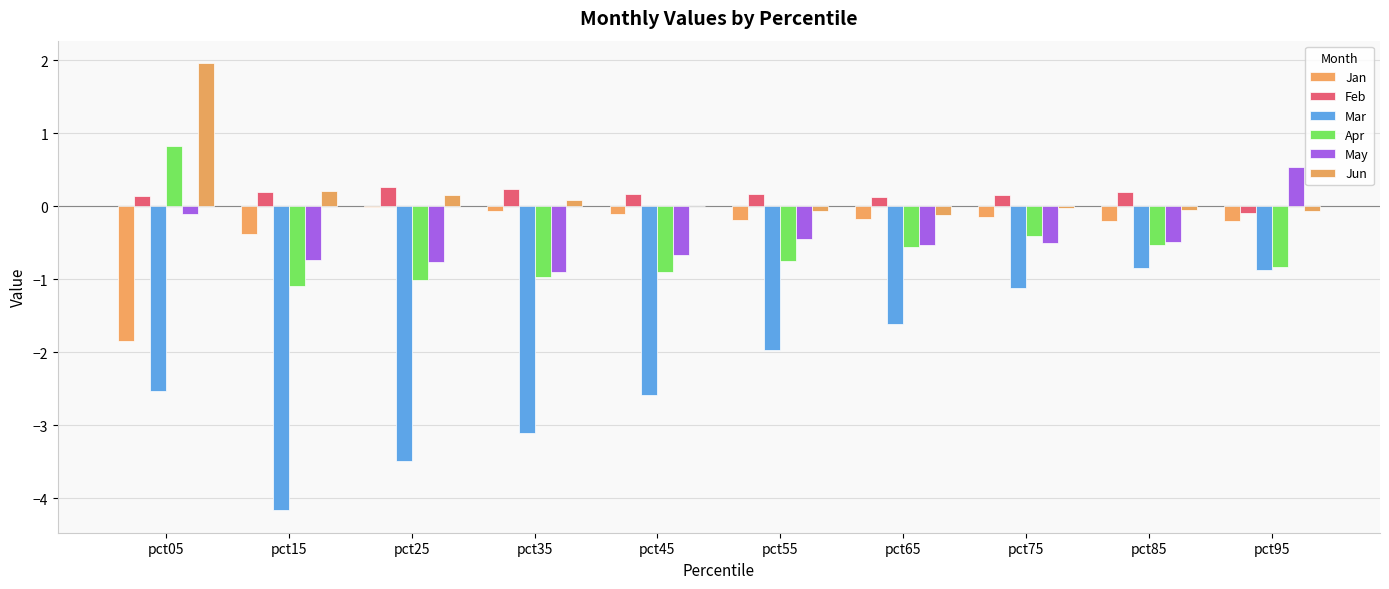

Between pct65 and pct85, which series saw the biggest shift?

Mar